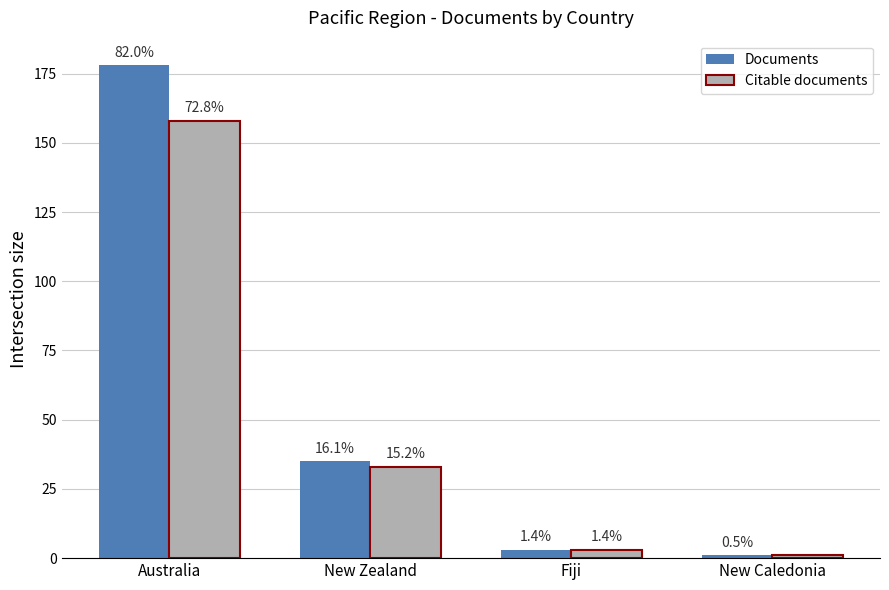

Which series has the largest total across all categories?

Documents